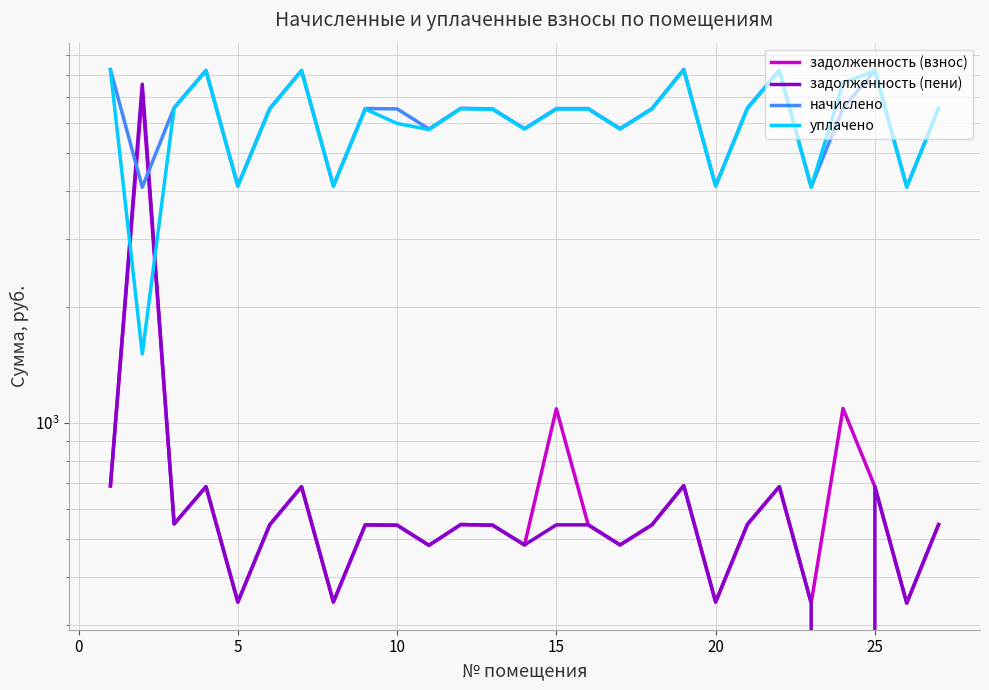

Which series has the widest spread of values?

задолженность (пени)